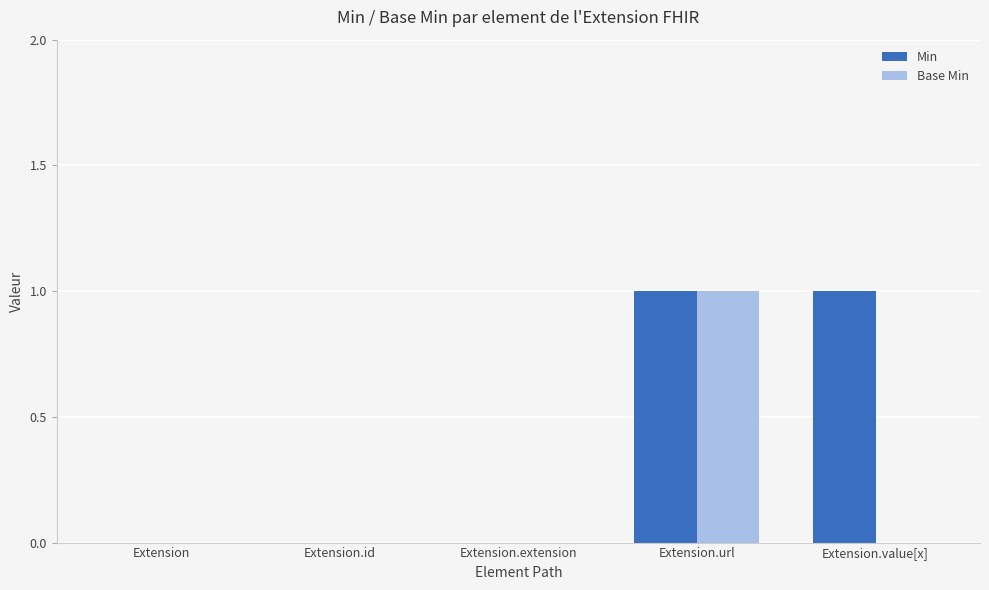

The Min series shows 0 at Extension.extension. True or false?

True